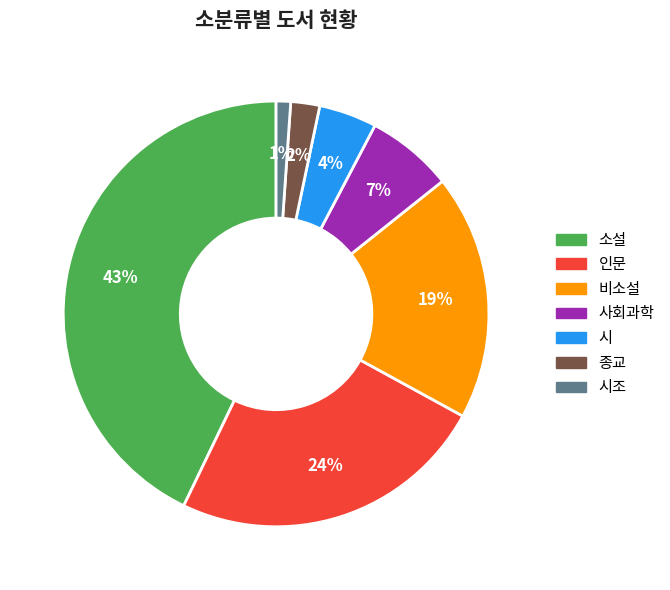

Is there a majority slice in this chart?

No